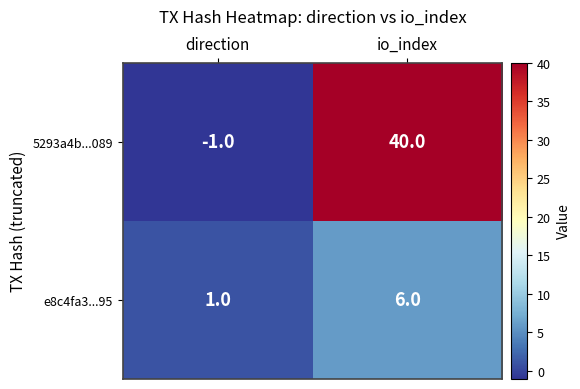

At which category is the sum across all series the highest?

io_index